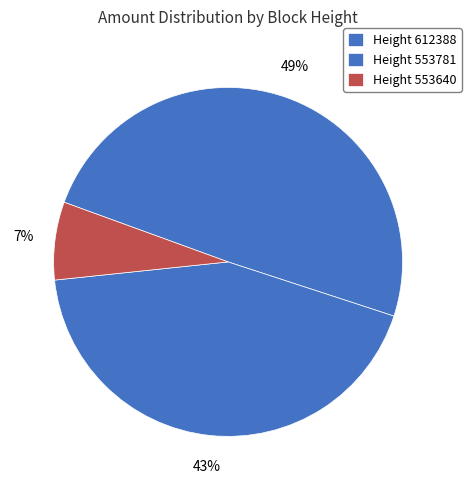

How many slices are in this pie chart?

3